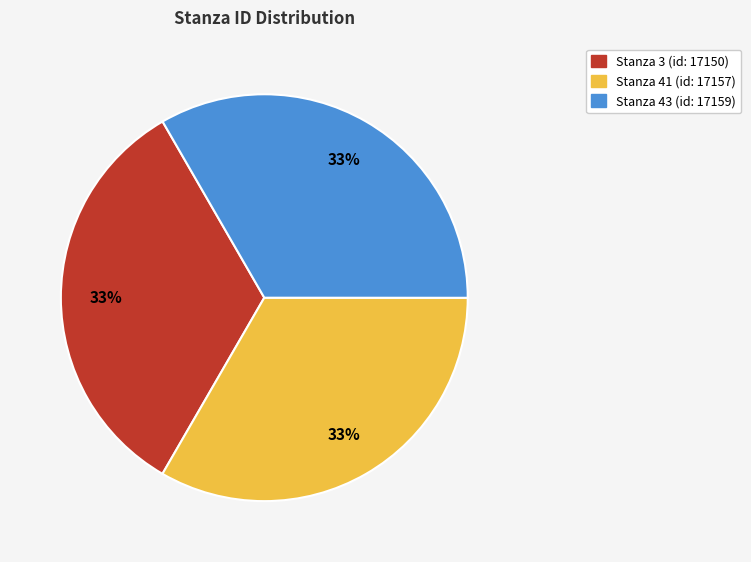

Does Stanza 43 represent more than half of the total?

No